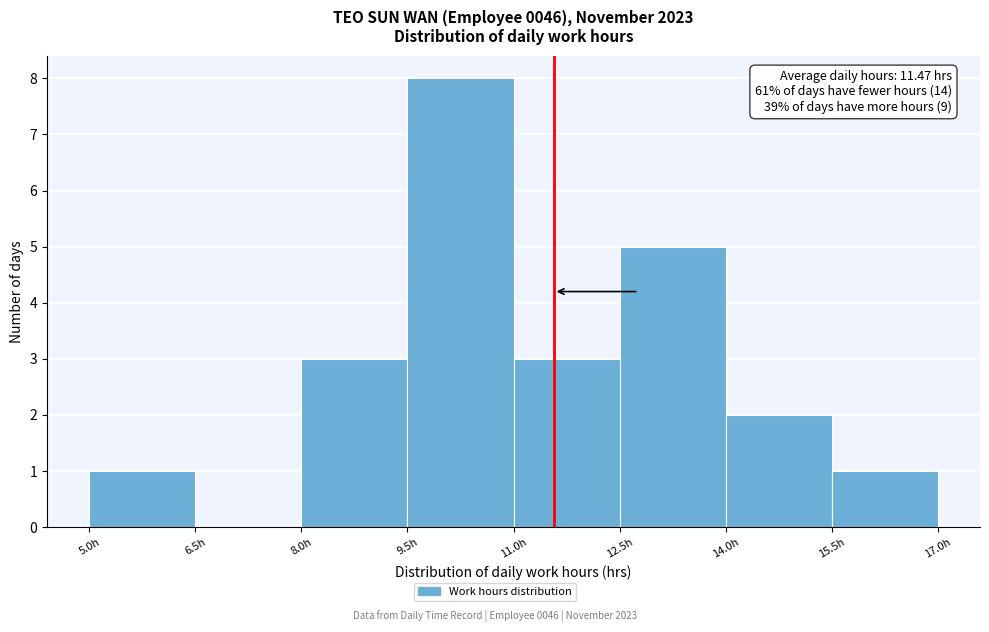

Which range on the x-axis has the tallest bar?

9.5 to 11.0